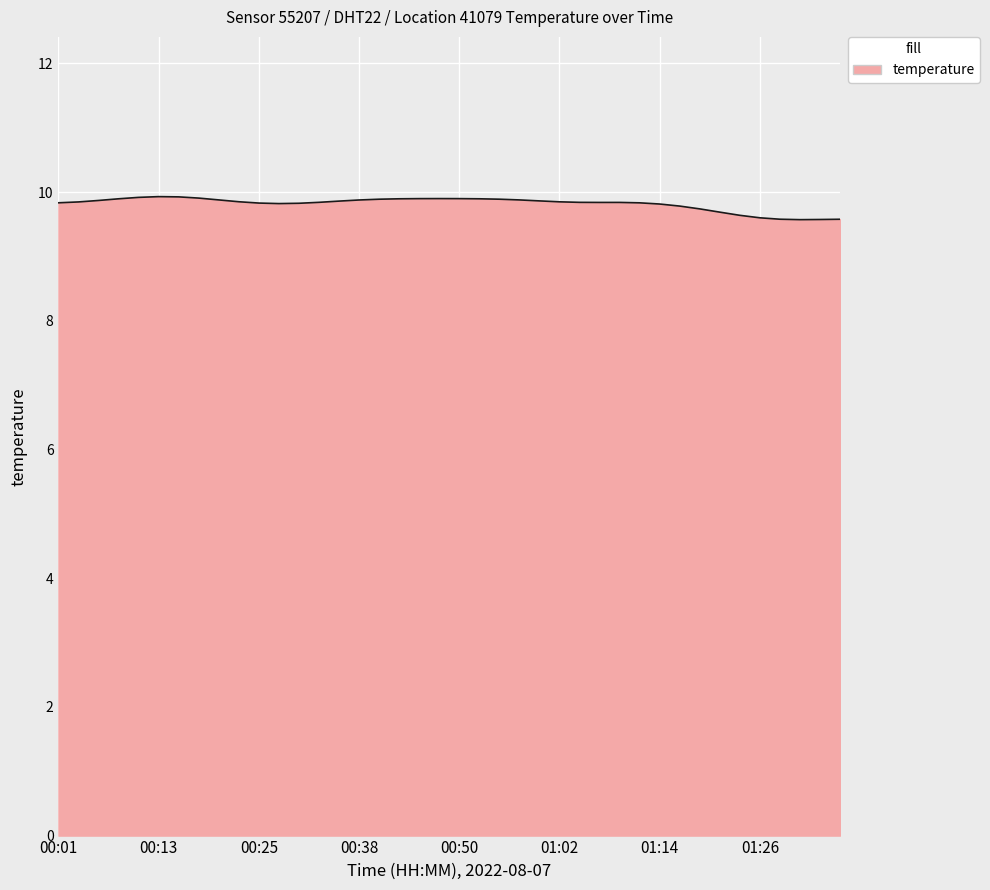

What is the minimum value shown in the chart?

9.6